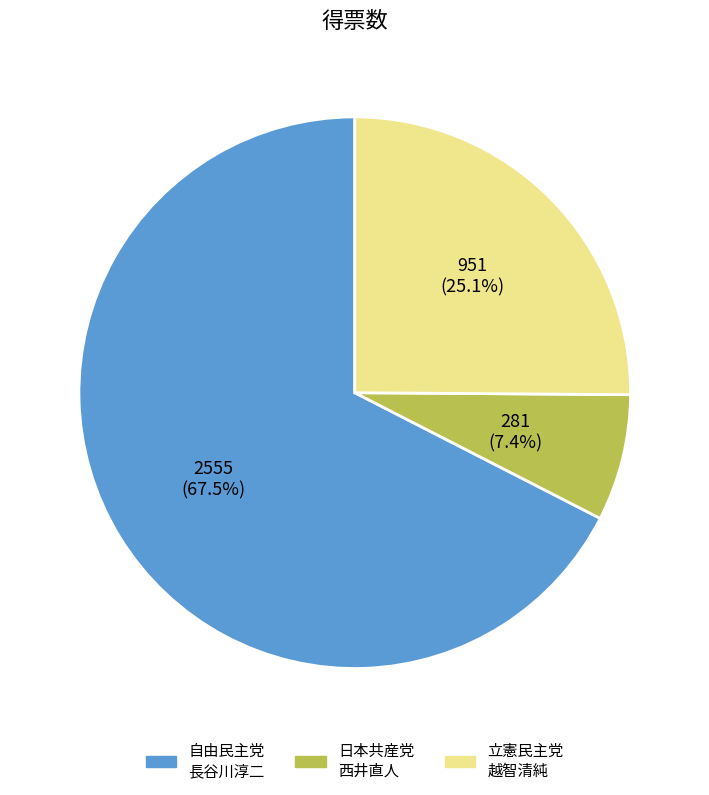

Does any single category account for the majority?

Yes